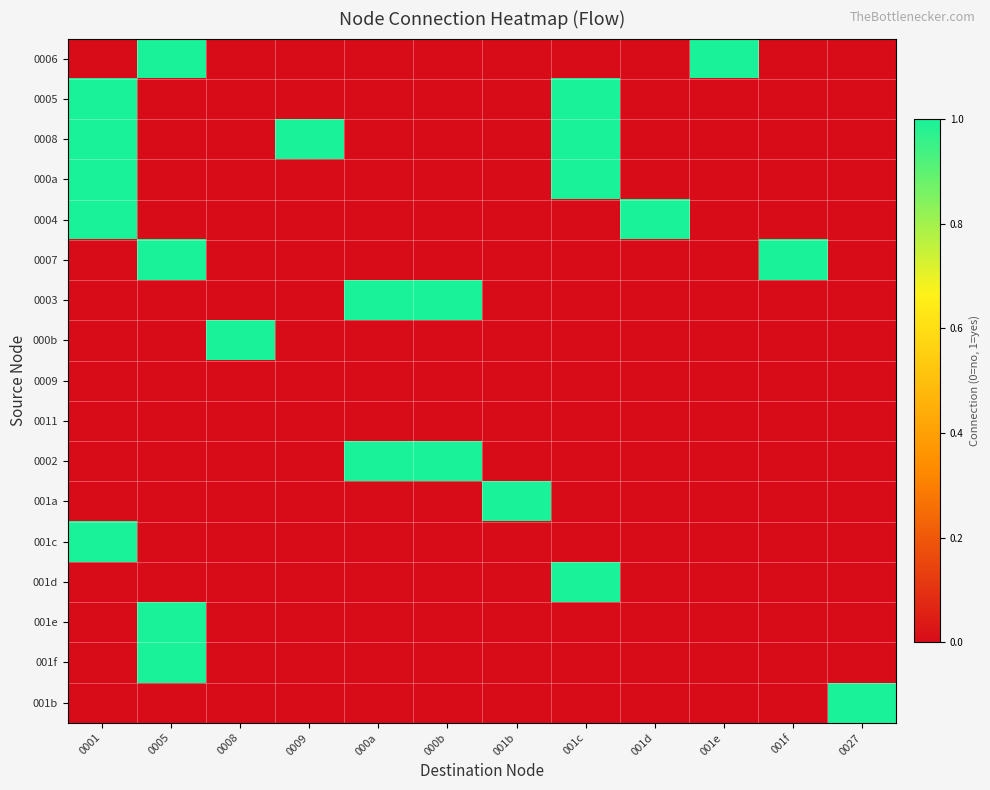

Reading left to right, what are all the values shown in this chart?

0006: 0001=0	0005=1	0008=0	0009=0	000a=0	000b=0	001b=0	001c=0	001d=0	001e=1	001f=0	0027=0
0005: 0001=1	0005=0	0008=0	0009=0	000a=0	000b=0	001b=0	001c=1	001d=0	001e=0	001f=0	0027=0
0008: 0001=1	0005=0	0008=0	0009=1	000a=0	000b=0	001b=0	001c=1	001d=0	001e=0	001f=0	0027=0
000a: 0001=1	0005=0	0008=0	0009=0	000a=0	000b=0	001b=0	001c=1	001d=0	001e=0	001f=0	0027=0
0004: 0001=1	0005=0	0008=0	0009=0	000a=0	000b=0	001b=0	001c=0	001d=1	001e=0	001f=0	0027=0
0007: 0001=0	0005=1	0008=0	0009=0	000a=0	000b=0	001b=0	001c=0	001d=0	001e=0	001f=1	0027=0
0003: 0001=0	0005=0	0008=0	0009=0	000a=1	000b=1	001b=0	001c=0	001d=0	001e=0	001f=0	0027=0
000b: 0001=0	0005=0	0008=1	0009=0	000a=0	000b=0	001b=0	001c=0	001d=0	001e=0	001f=0	0027=0
0009: 0001=0	0005=0	0008=0	0009=0	000a=0	000b=0	001b=0	001c=0	001d=0	001e=0	001f=0	0027=0
0011: 0001=0	0005=0	0008=0	0009=0	000a=0	000b=0	001b=0	001c=0	001d=0	001e=0	001f=0	0027=0
0002: 0001=0	0005=0	0008=0	0009=0	000a=1	000b=1	001b=0	001c=0	001d=0	001e=0	001f=0	0027=0
001a: 0001=0	0005=0	0008=0	0009=0	000a=0	000b=0	001b=1	001c=0	001d=0	001e=0	001f=0	0027=0
001c: 0001=1	0005=0	0008=0	0009=0	000a=0	000b=0	001b=0	001c=0	001d=0	001e=0	001f=0	0027=0
001d: 0001=0	0005=0	0008=0	0009=0	000a=0	000b=0	001b=0	001c=1	001d=0	001e=0	001f=0	0027=0
001e: 0001=0	0005=1	0008=0	0009=0	000a=0	000b=0	001b=0	001c=0	001d=0	001e=0	001f=0	0027=0
001f: 0001=0	0005=1	0008=0	0009=0	000a=0	000b=0	001b=0	001c=0	001d=0	001e=0	001f=0	0027=0
001b: 0001=0	0005=0	0008=0	0009=0	000a=0	000b=0	001b=0	001c=0	001d=0	001e=0	001f=0	0027=1